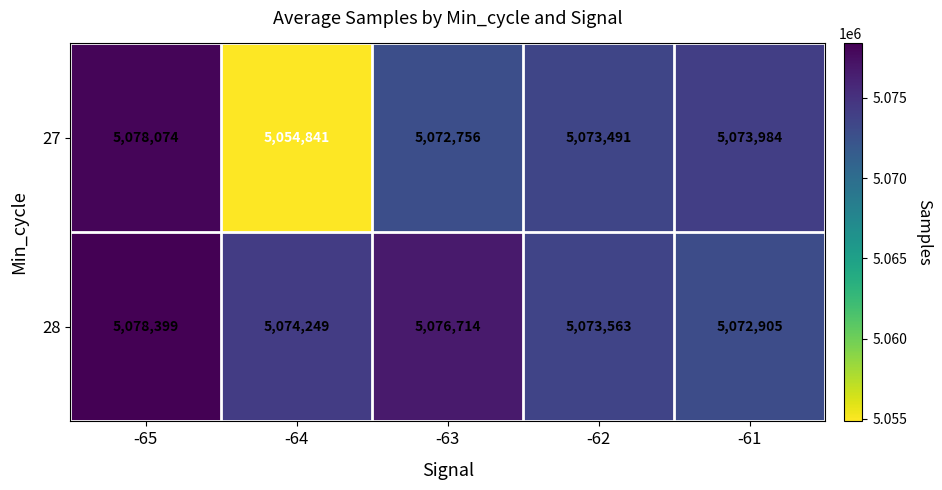

The 28 series shows 2366161 at -65. True or false?

False